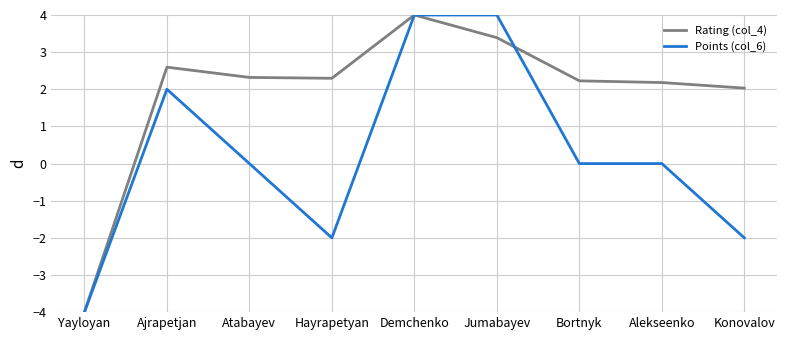

Which category has the lowest value across all series?

Yayloyan